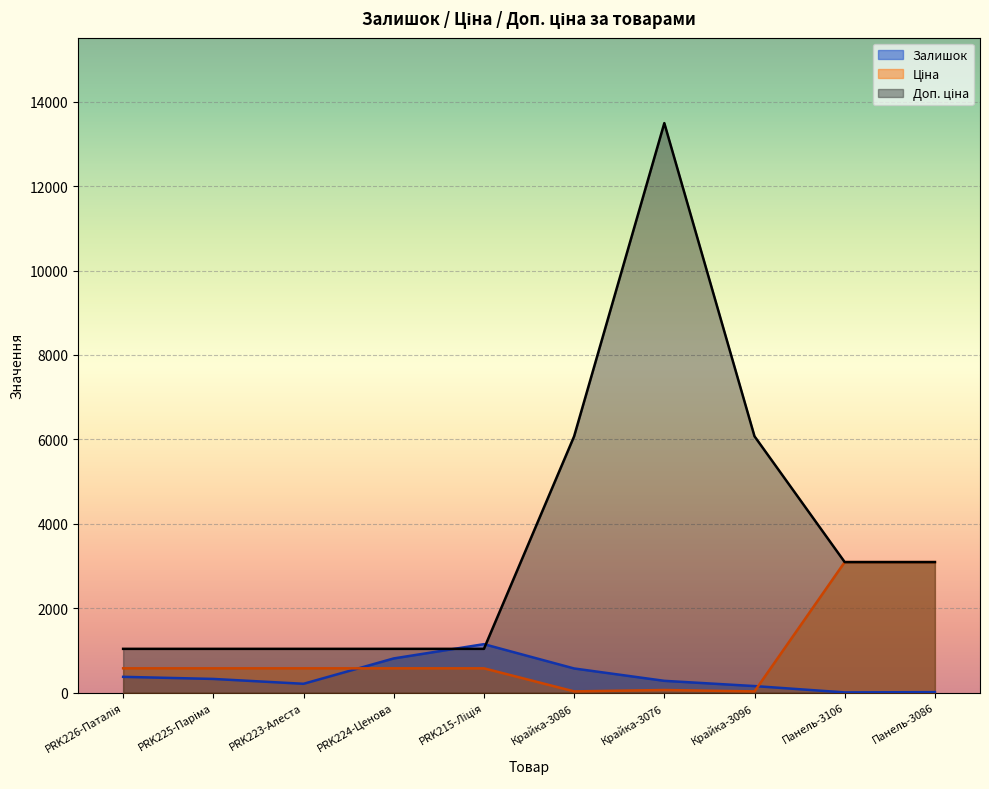

The value of Доп. ціна at Крайка-3096 is 6072.0. True or false?

True